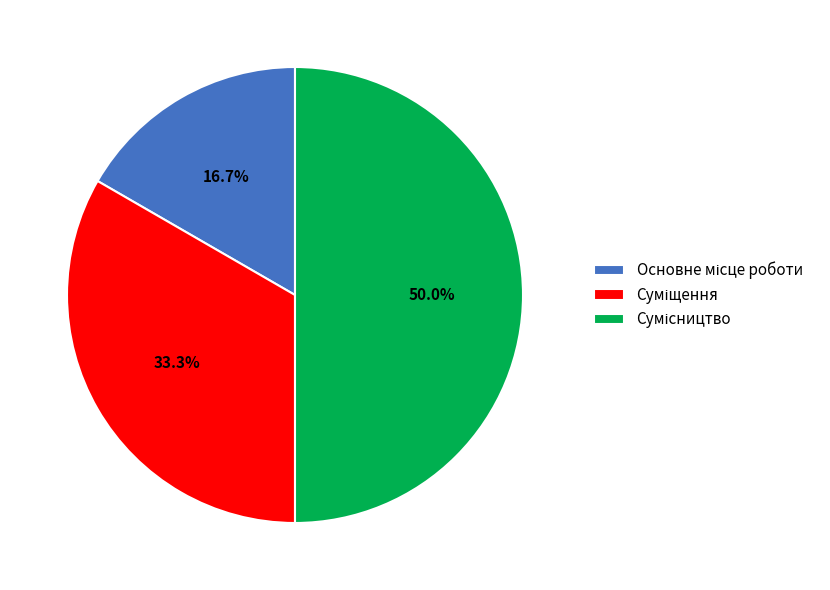

True or false: Основне місце роботи accounts for 17% of the total.

True